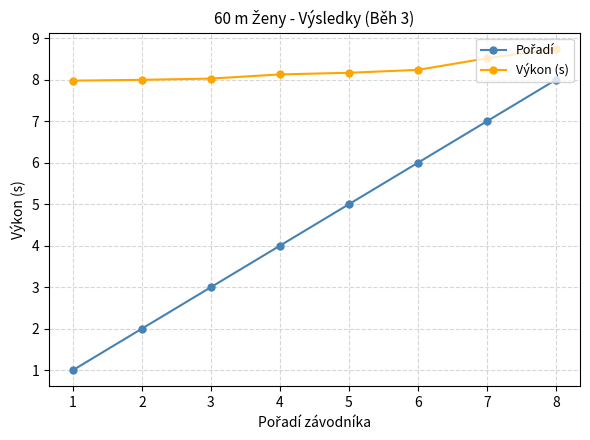

What is the value of the Výkon (s) point at the 5th from the left?

8.2